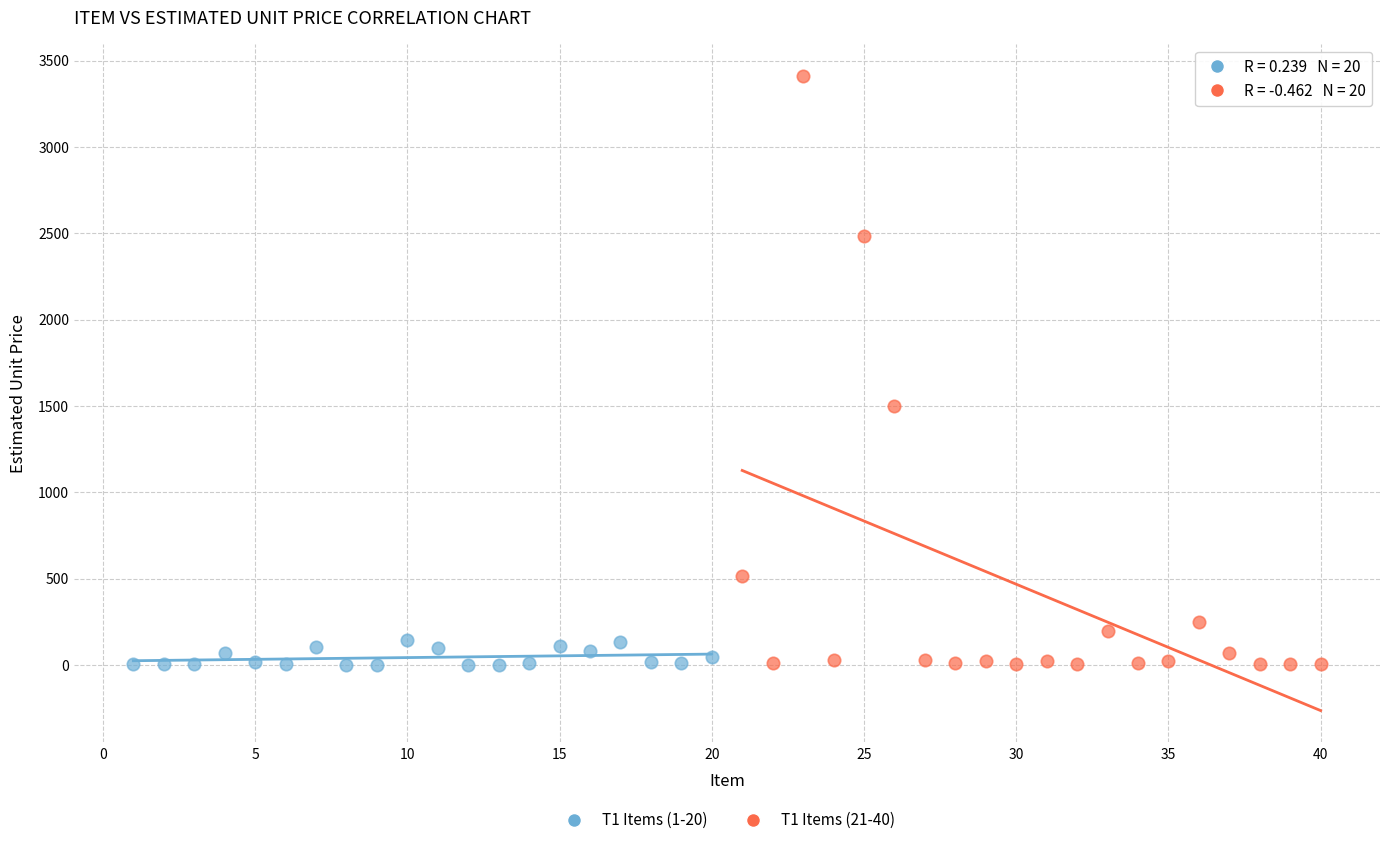

Which series has the widest spread of Y values?

T1 Items (21-40)